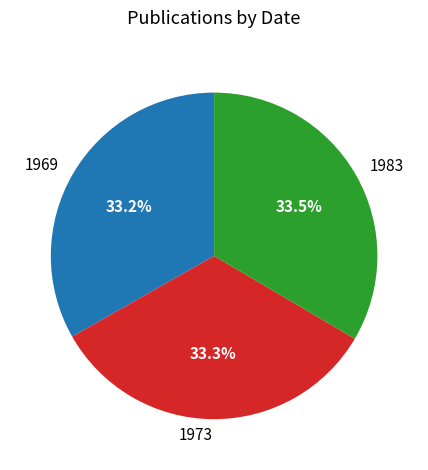

Does 1973 account for over 50% of the chart?

No